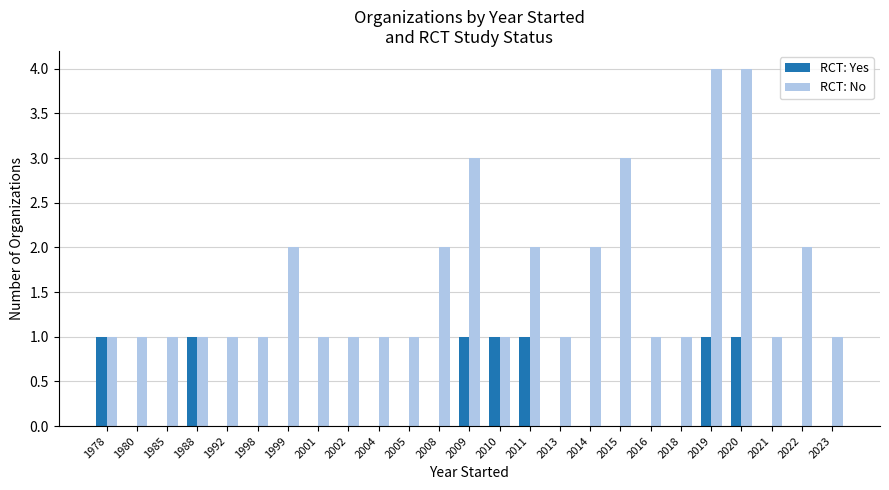

Reading left to right, transcribe all the data shown in this chart.

RCT: Yes: 1978=1	1980=0	1985=0	1988=1	1992=0	1998=0	1999=0	2001=0	2002=0	2004=0	2005=0	2008=0	2009=1	2010=1	2011=1	2013=0	2014=0	2015=0	2016=0	2018=0	2019=1	2020=1	2021=0	2022=0	2023=0
RCT: No: 1978=1	1980=1	1985=1	1988=1	1992=1	1998=1	1999=2	2001=1	2002=1	2004=1	2005=1	2008=2	2009=3	2010=1	2011=2	2013=1	2014=2	2015=3	2016=1	2018=1	2019=4	2020=4	2021=1	2022=2	2023=1